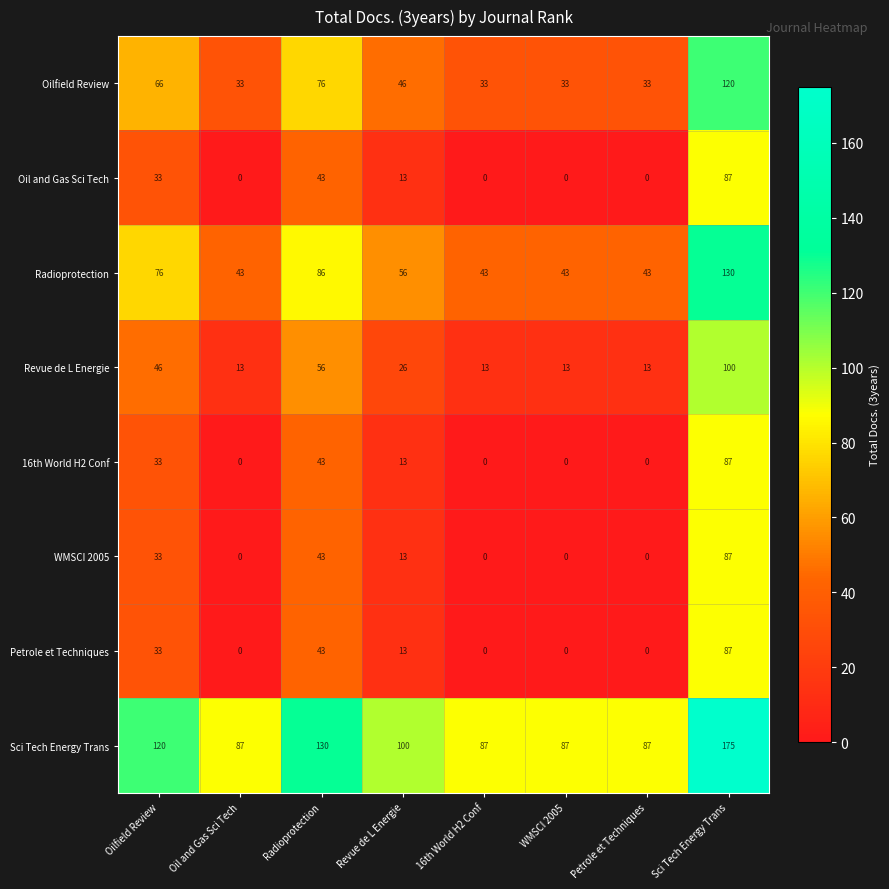

How many data points does each series have?

8